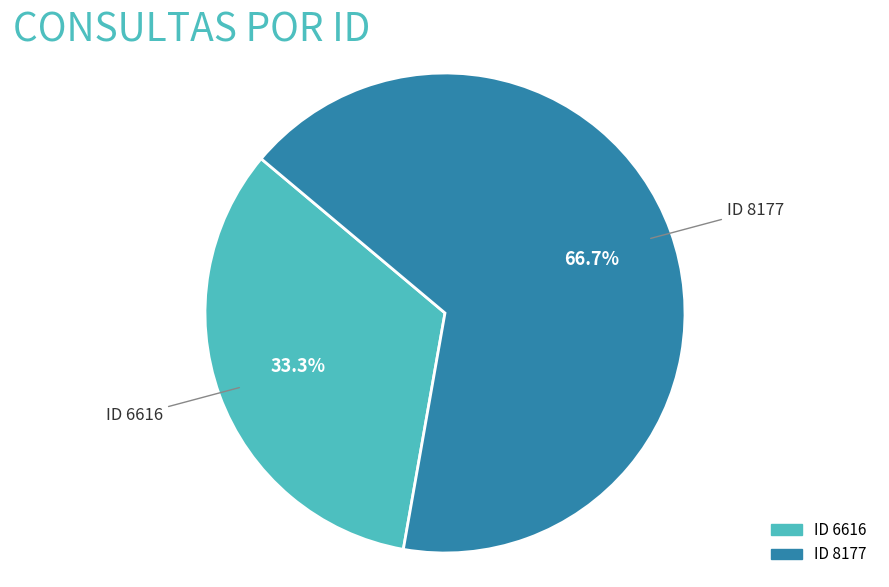

Is there any slice that represents more than half of the pie?

Yes